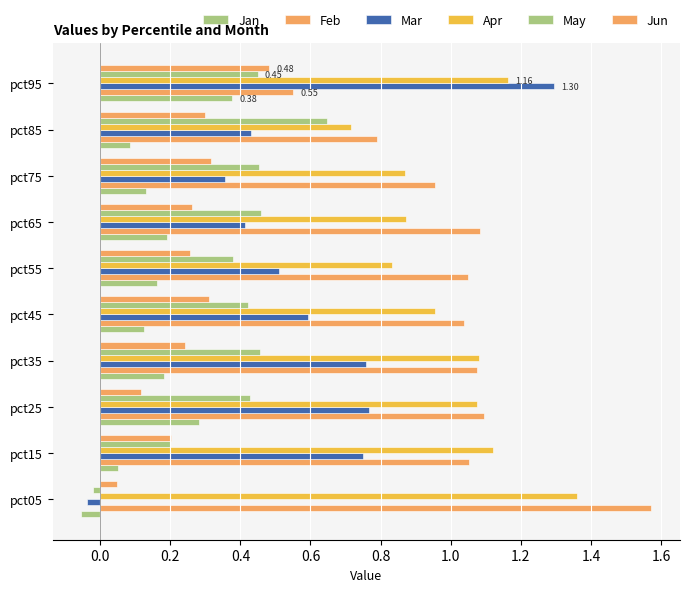

How many values in the May series exceed 0?

9